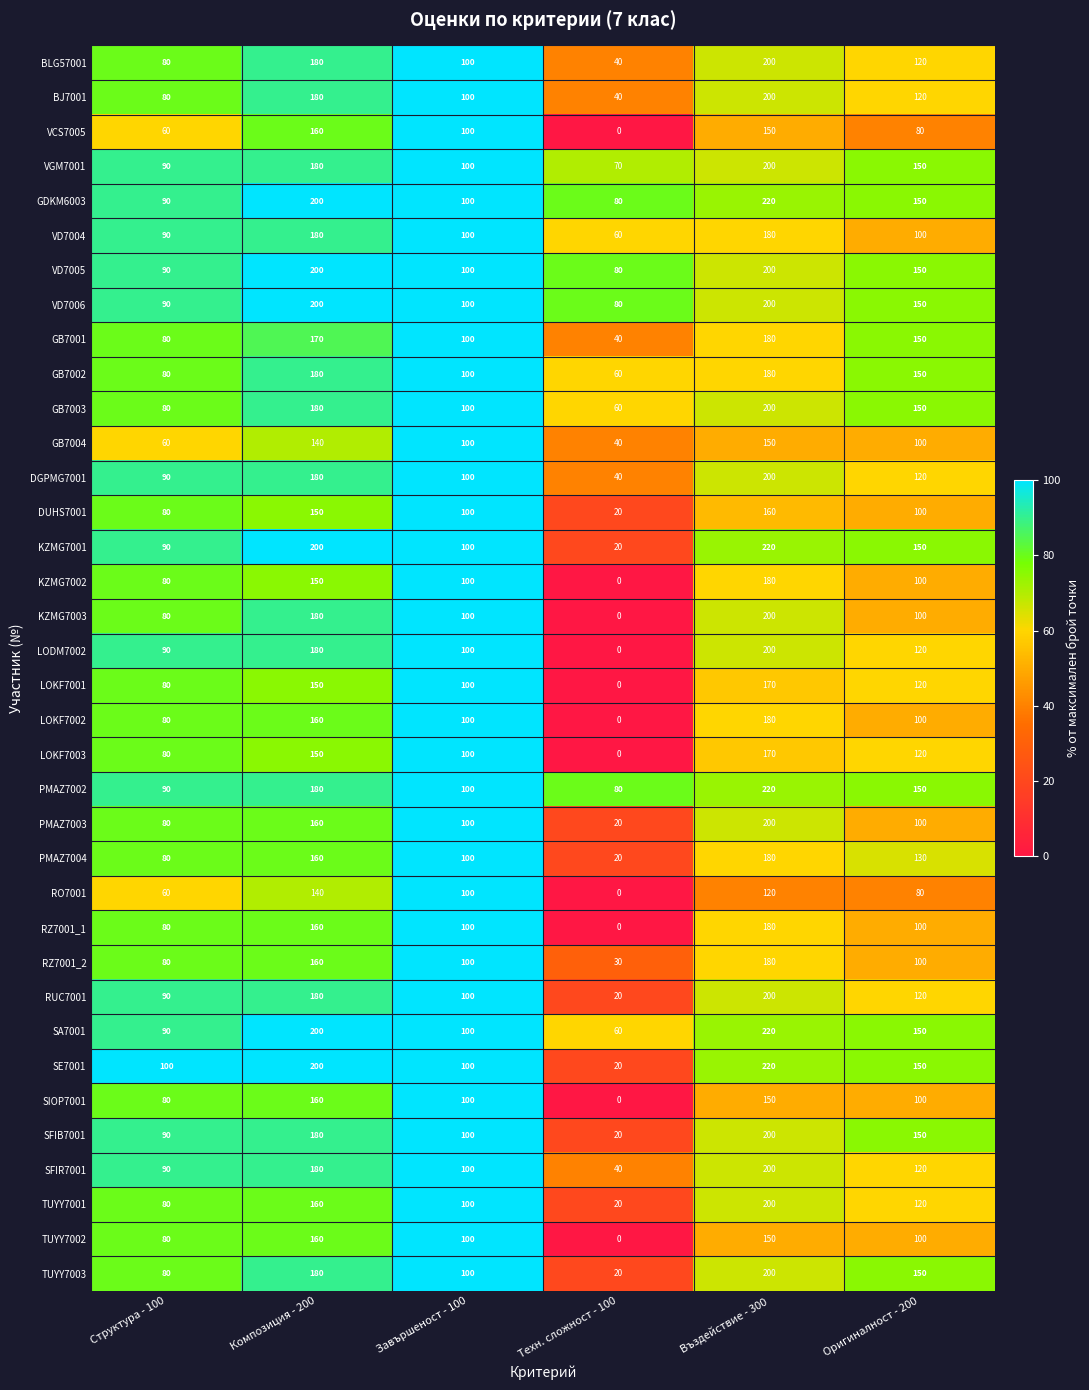

What is the difference between the second highest and minimum values in the SIOP7001 series?

150